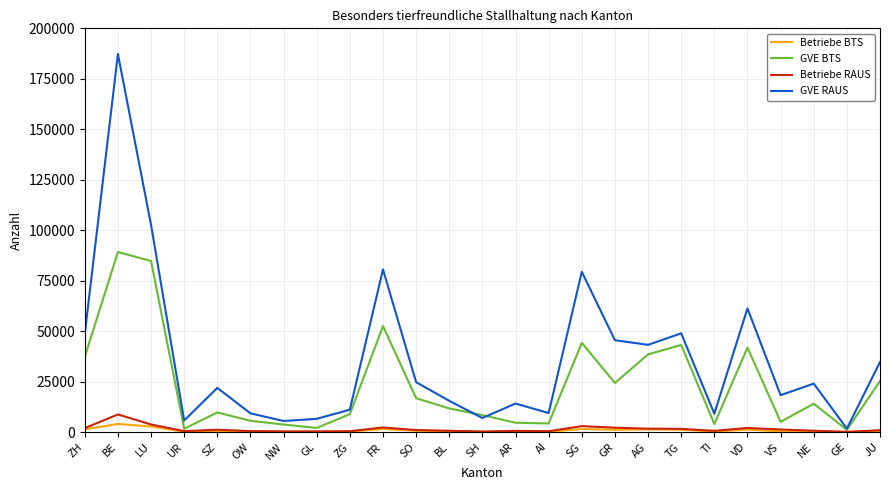

Which series has the largest total across all categories?

GVE RAUS